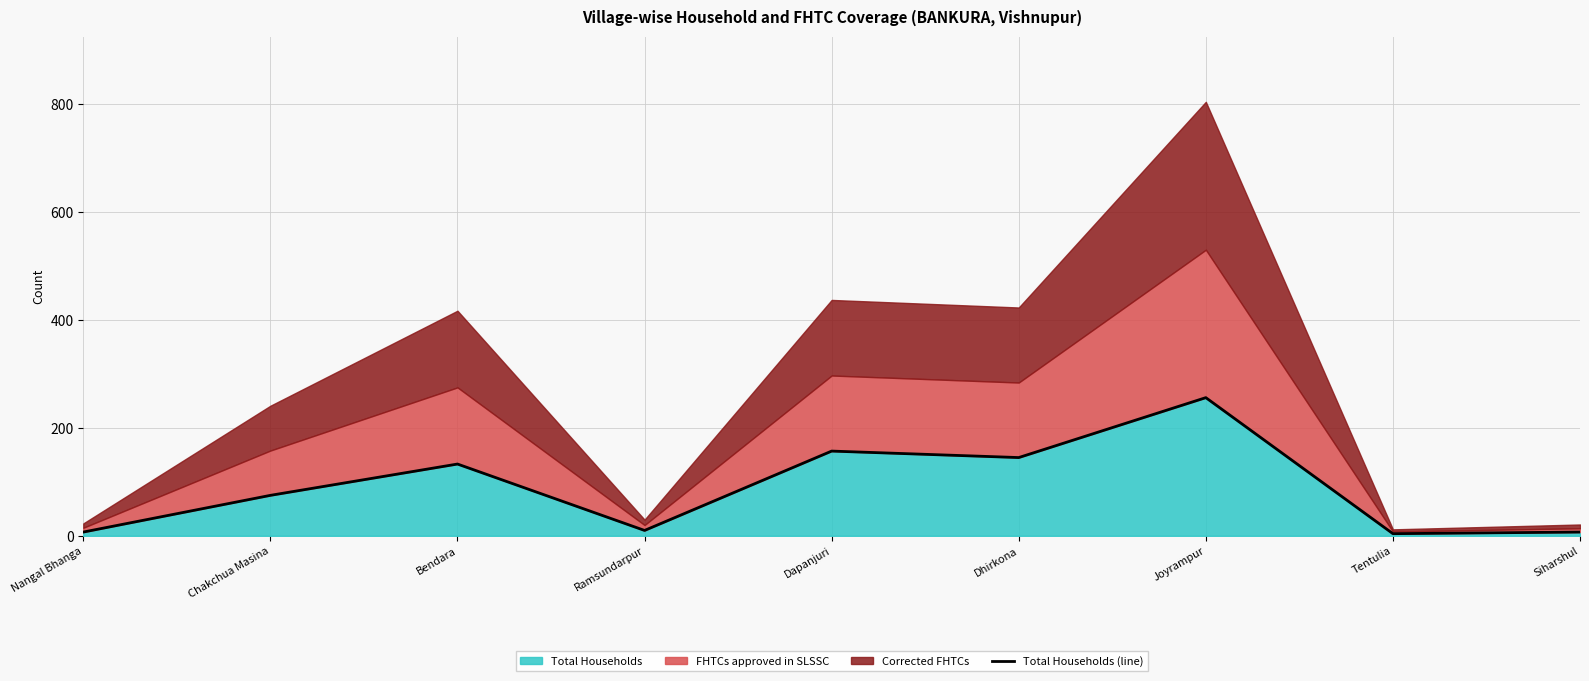

What position from the right is Bendara?

7